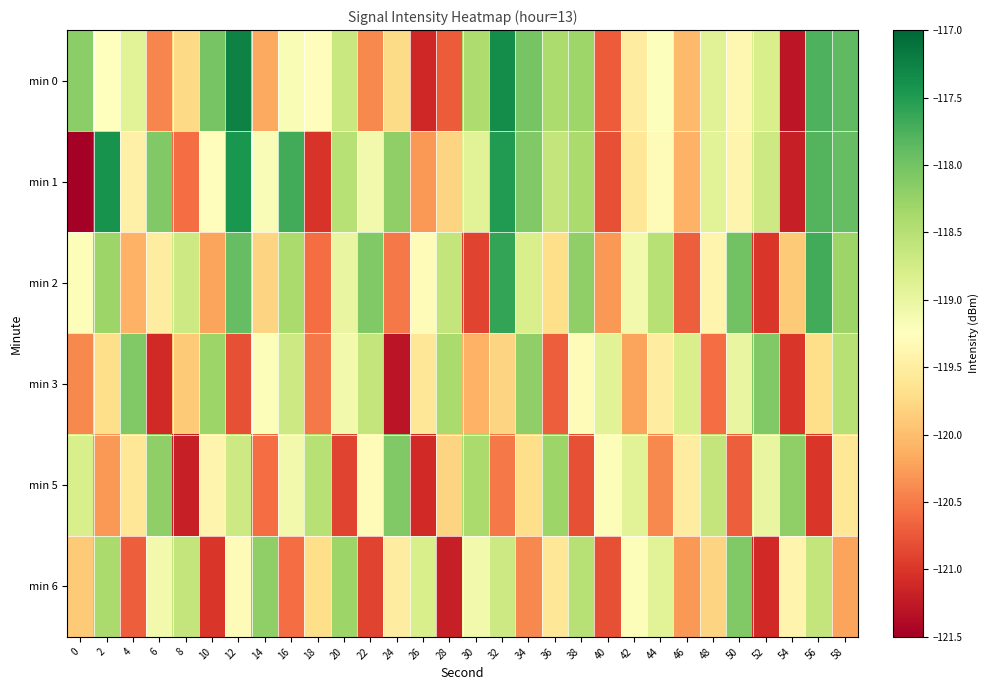

Reading left to right, transcribe all the data shown in this chart.

min 0: 0=-118.2	2=-119.2	4=-118.9	6=-120.4	8=-119.7	10=-118.0	12=-117.3	14=-120.2	16=-119.2	18=-119.3	20=-118.7	22=-120.4	24=-119.7	26=-121.1	28=-120.7	30=-118.4	32=-117.4	34=-118.0	36=-118.4	38=-118.3	40=-120.7	42=-119.5	44=-119.2	46=-120.0	48=-118.9	50=-119.4	52=-118.8	54=-121.3	56=-117.8	58=-117.9
min 1: 0=-121.5	2=-117.4	4=-119.5	6=-118.1	8=-120.6	10=-119.3	12=-117.4	14=-119.2	16=-117.7	18=-121.0	20=-118.5	22=-119.1	24=-118.2	26=-120.3	28=-119.8	30=-118.9	32=-117.5	34=-118.1	36=-118.6	38=-118.4	40=-120.8	42=-119.6	44=-119.3	46=-120.1	48=-118.9	50=-119.4	52=-118.7	54=-121.2	56=-117.8	58=-117.9
min 2: 0=-119.2	2=-118.3	4=-120.1	6=-119.5	8=-118.7	10=-120.2	12=-117.9	14=-119.8	16=-118.4	18=-120.6	20=-119.0	22=-118.1	24=-120.5	26=-119.3	28=-118.6	30=-120.9	32=-117.6	34=-118.8	36=-119.7	38=-118.2	40=-120.3	42=-119.1	44=-118.5	46=-120.7	48=-119.4	50=-118.0	52=-121.0	54=-119.9	56=-117.7	58=-118.3
min 3: 0=-120.4	2=-119.7	4=-118.1	6=-121.1	8=-119.9	10=-118.3	12=-120.8	14=-119.2	16=-118.7	18=-120.5	20=-119.1	22=-118.6	24=-121.3	26=-119.6	28=-118.4	30=-120.1	32=-119.8	34=-118.2	36=-120.7	38=-119.3	40=-118.9	42=-120.2	44=-119.5	46=-118.8	48=-120.6	50=-119.0	52=-118.1	54=-121.0	56=-119.7	58=-118.5
min 5: 0=-118.8	2=-120.3	4=-119.6	6=-118.2	8=-121.2	10=-119.4	12=-118.7	14=-120.6	16=-119.1	18=-118.5	20=-120.9	22=-119.3	24=-118.1	26=-121.1	28=-119.8	30=-118.4	32=-120.5	34=-119.7	36=-118.3	38=-120.8	40=-119.2	42=-118.9	44=-120.4	46=-119.5	48=-118.6	50=-120.7	52=-119.0	54=-118.2	56=-121.0	58=-119.6
min 6: 0=-119.9	2=-118.4	4=-120.7	6=-119.1	8=-118.6	10=-121.0	12=-119.3	14=-118.2	16=-120.6	18=-119.7	20=-118.3	22=-120.9	24=-119.5	26=-118.8	28=-121.2	30=-119.1	32=-118.7	34=-120.4	36=-119.6	38=-118.5	40=-120.8	42=-119.2	44=-118.9	46=-120.3	48=-119.8	50=-118.1	52=-121.1	54=-119.4	56=-118.6	58=-120.2